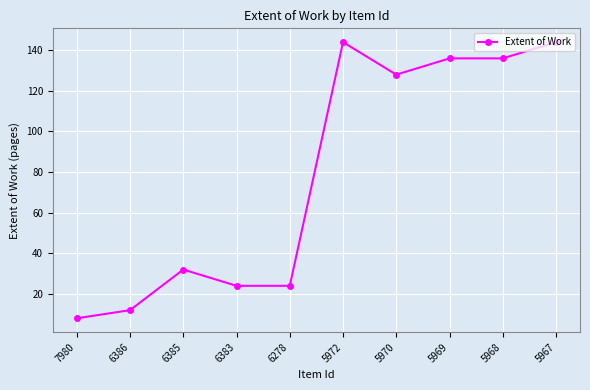

What is the sum of the values at 7980 and 6278?

32